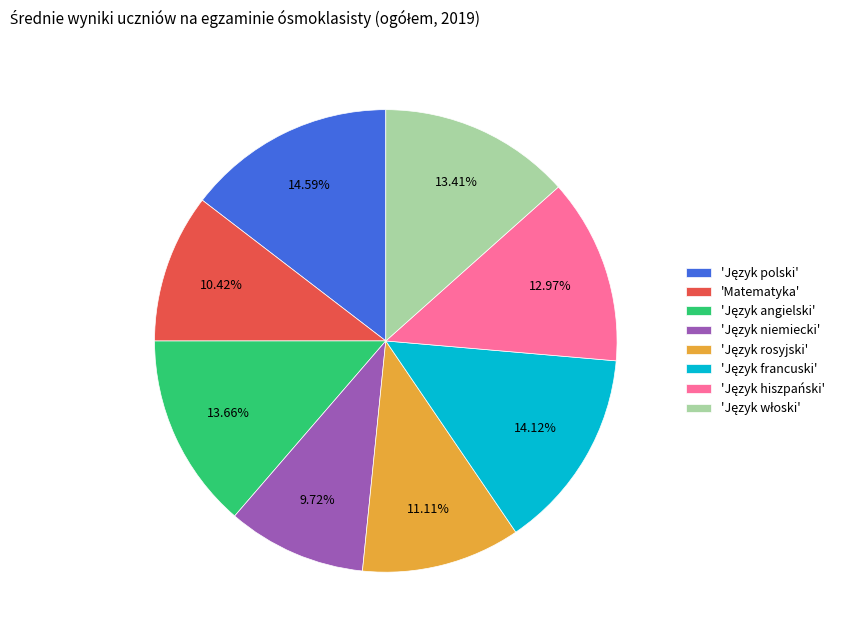

Does any single category account for the majority?

No